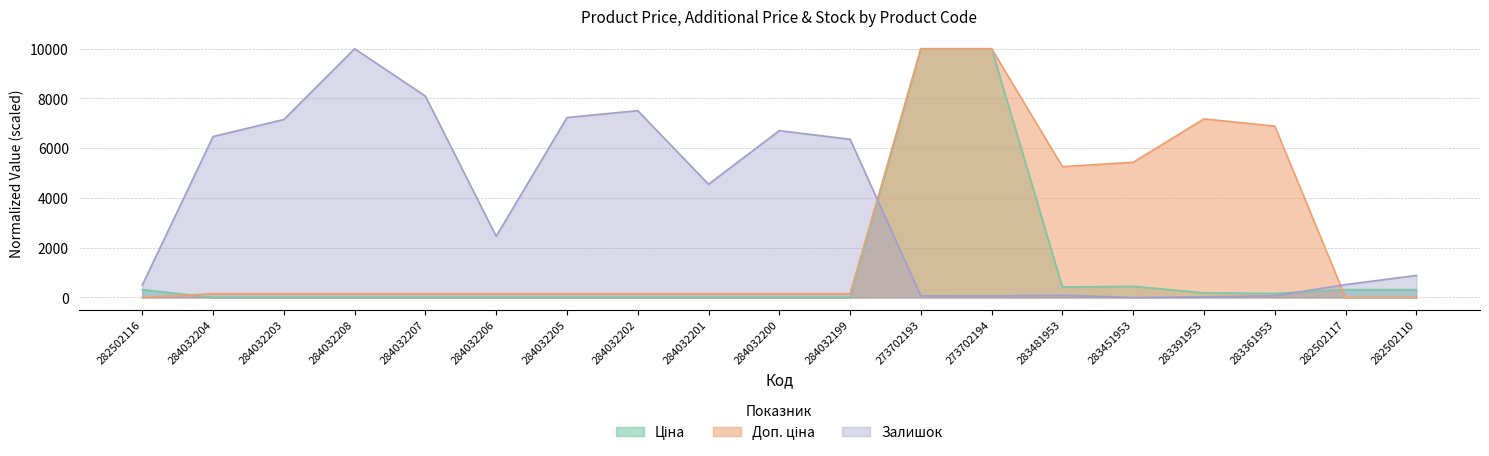

At which label does Залишок reach its minimum?

283451953